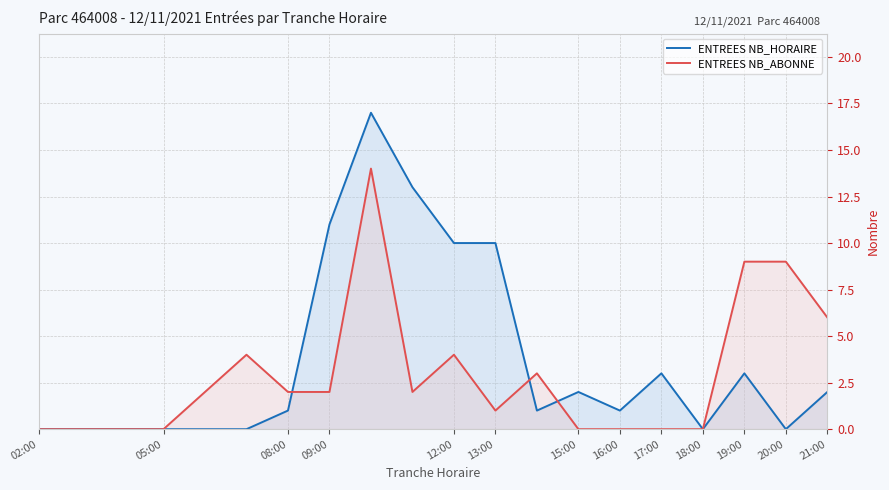

List the series in order of their peak value, lowest first.

ENTREES NB_ABONNE, ENTREES NB_HORAIRE